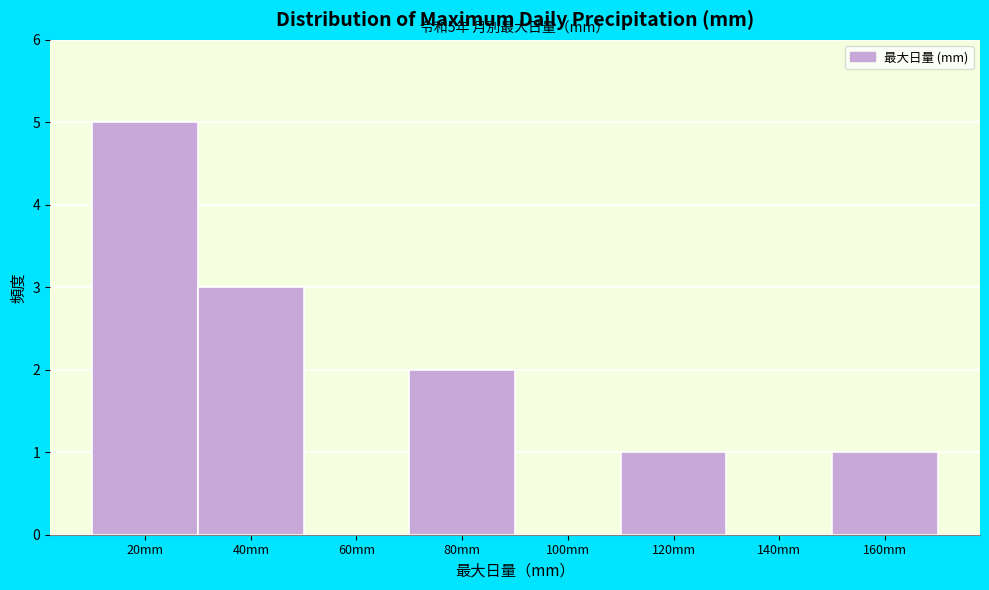

Reading left to right, what are all the values shown in this chart?

20mm=5	40mm=3	60mm=0	80mm=2	100mm=0	120mm=1	140mm=0	160mm=1